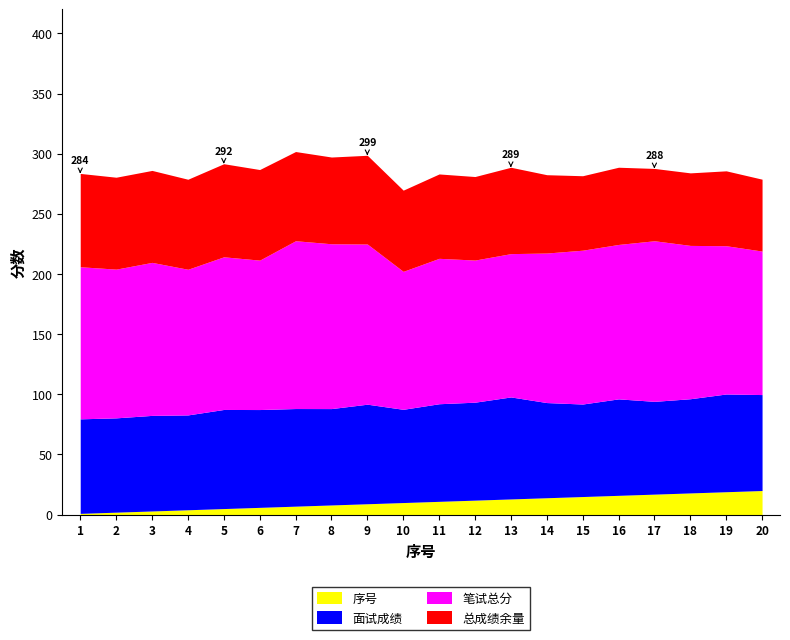

True or false: 总成绩 and 序号 cross at least once.

False